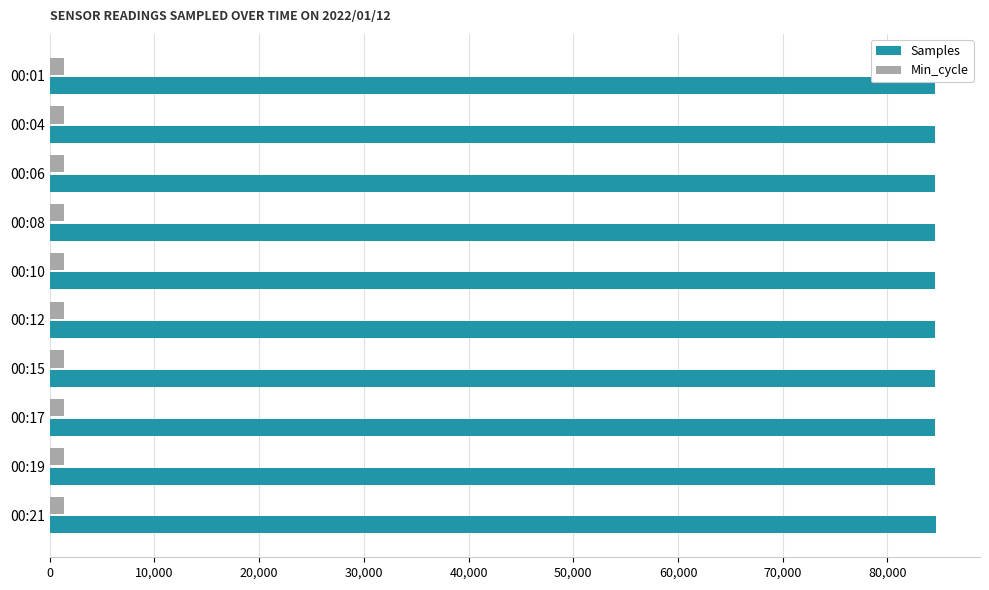

What is the minimum value for Samples?

84549